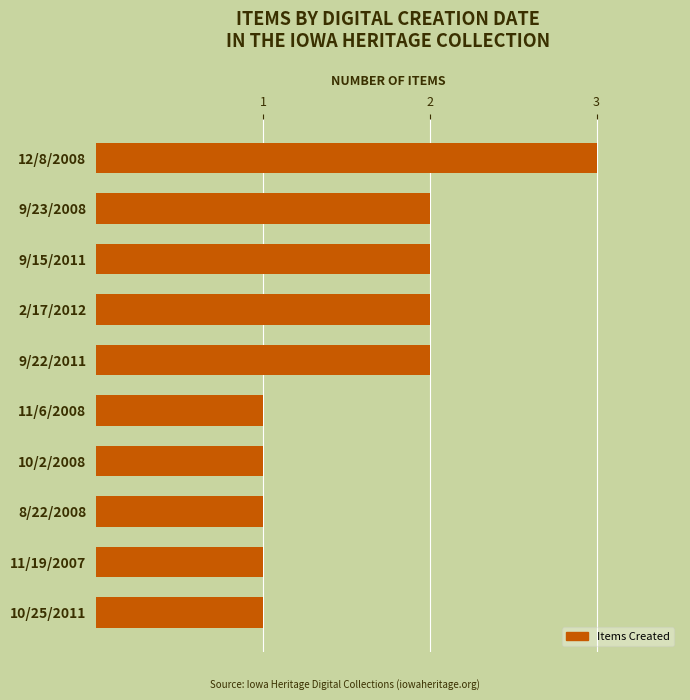

What is the sum of all values?

16